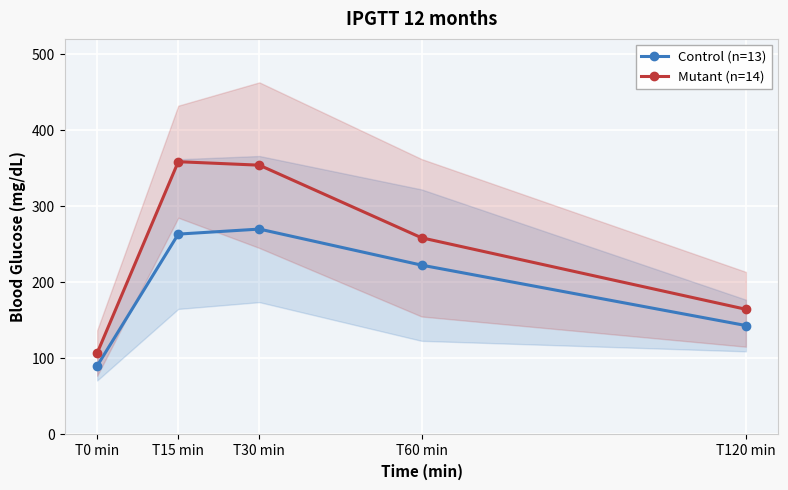

What are all the series names shown in the legend?

Control (n=13), Mutant (n=14)